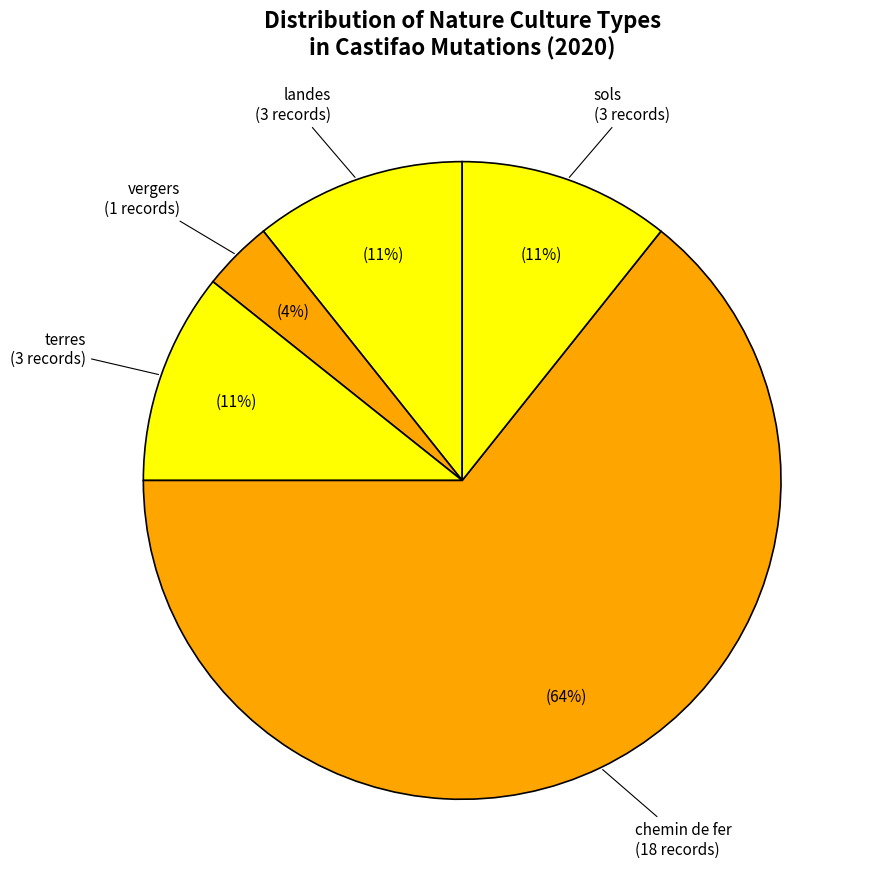

True or false: terres accounts for 11% of the total.

True